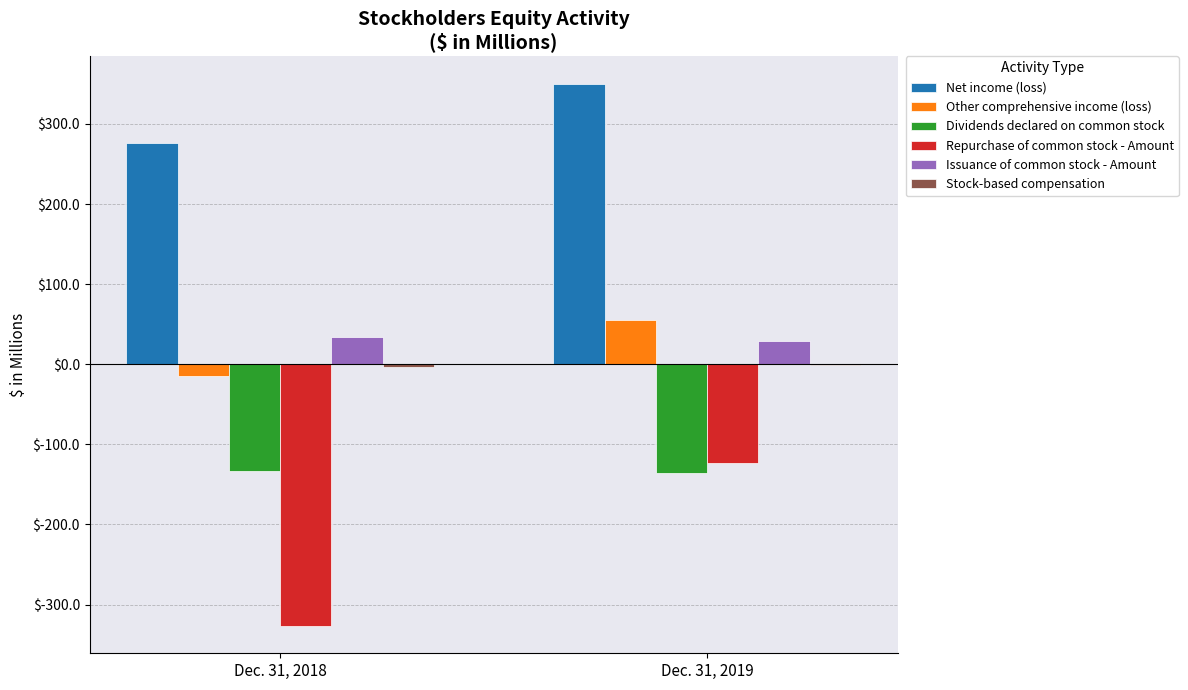

At which category is the sum across all series the highest?

Dec. 31, 2019